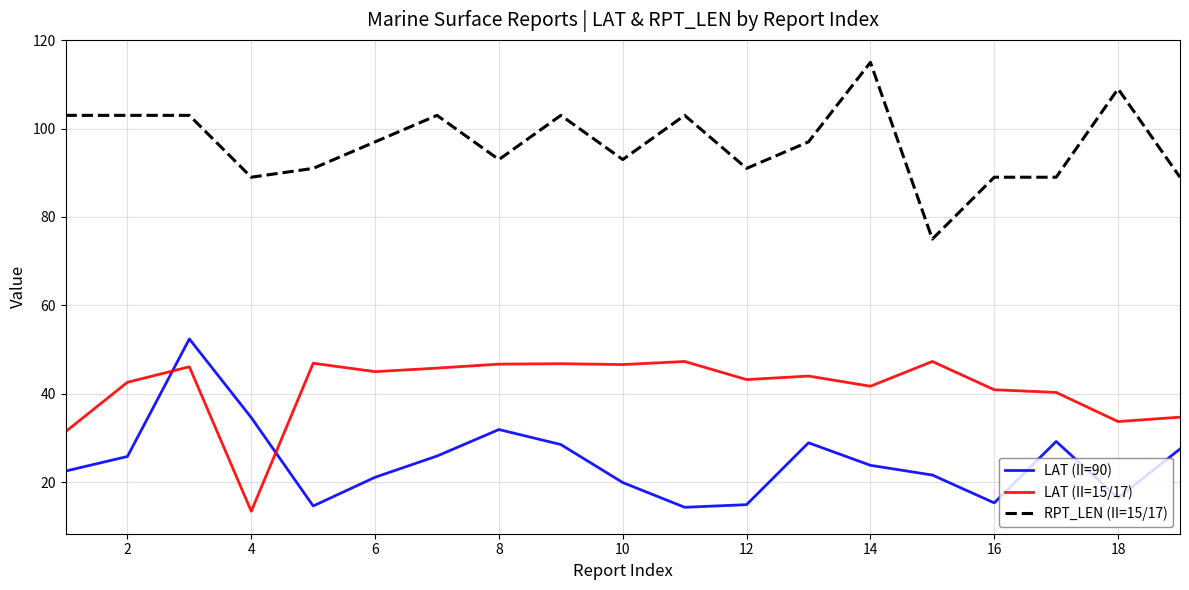

True or false: RPT_LEN (II=15/17) and LAT (II=15/17) cross at least once.

False